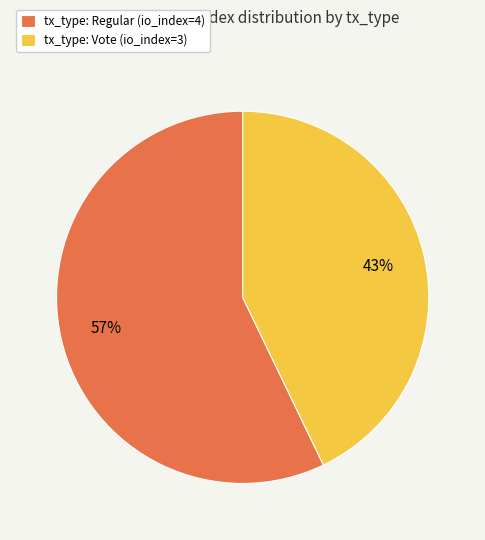

Rank the categories by value from lowest to highest.

tx_type: Vote (io_index=3), tx_type: Regular (io_index=4)